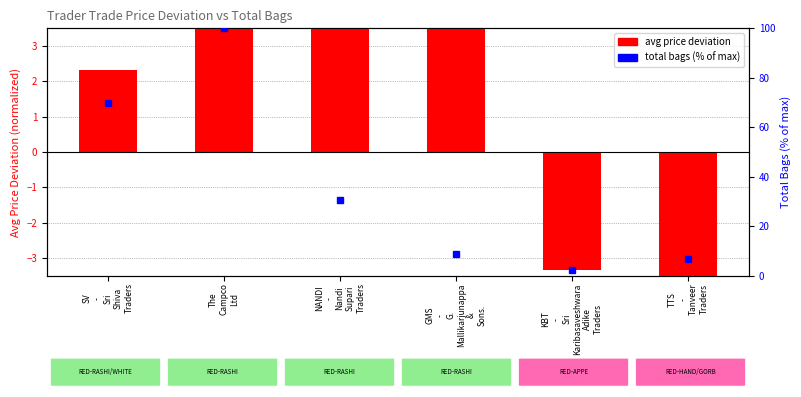

What is the maximum value for avg price deviation (normalized)?

4.5